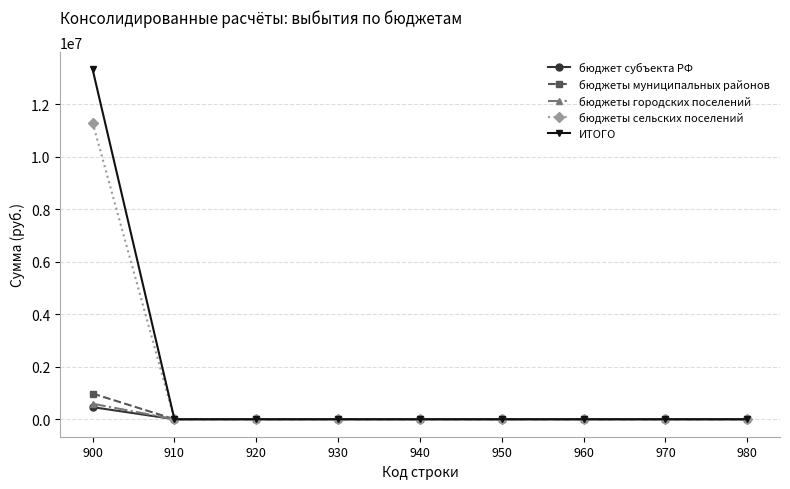

At which category is the sum across all series the highest?

900